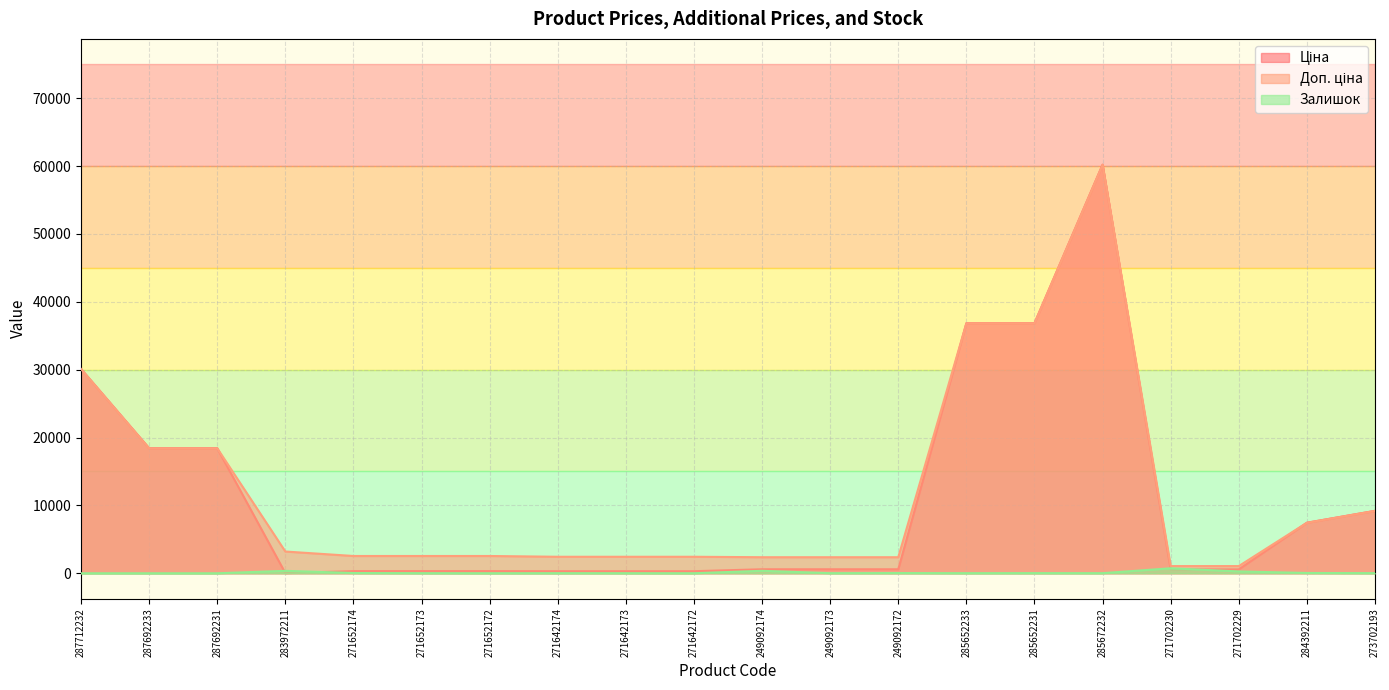

How many data points does each series have?

20